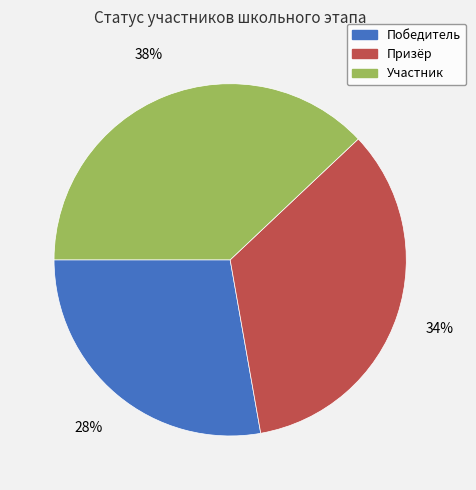

To the nearest percent, what percentage of the pie is Победитель?

28%